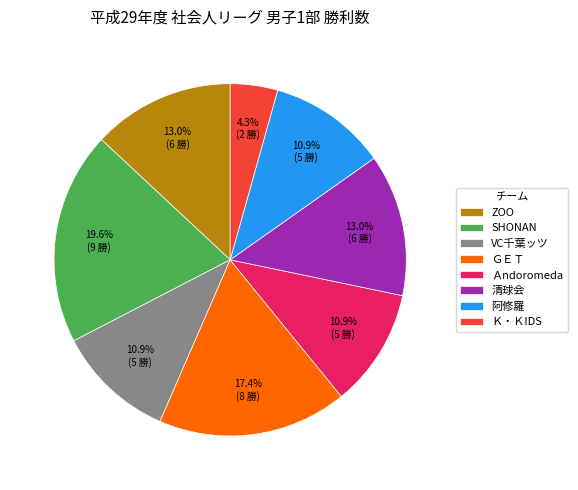

Is there any slice that represents more than half of the pie?

No